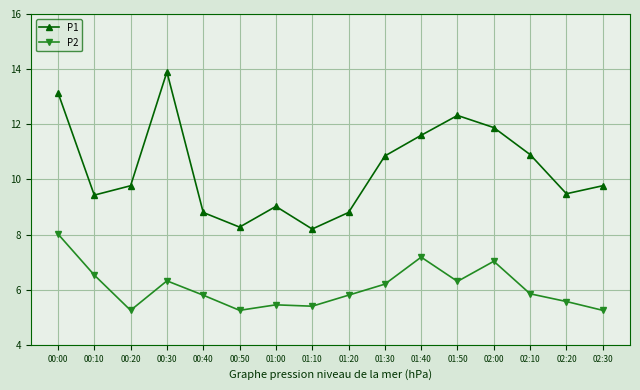

True or false: P1 has a value of 6.8 at 02:10.

False